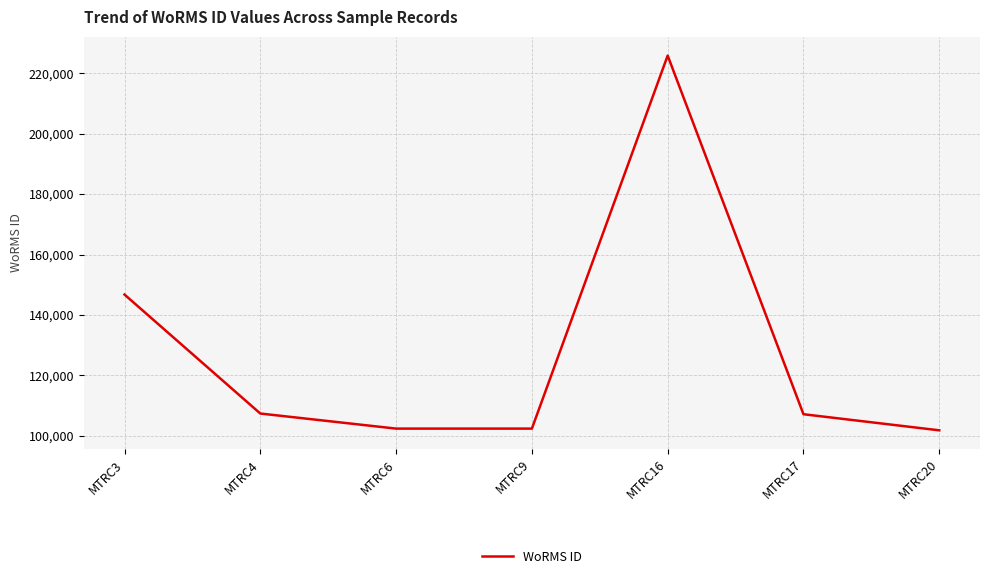

How many series are shown in this chart?

1